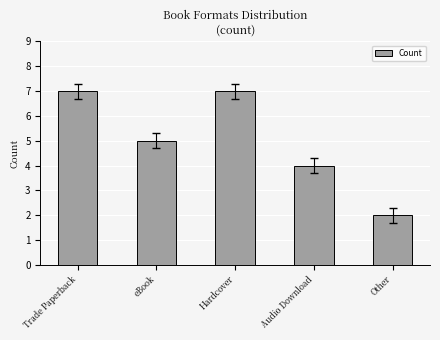

What position from the right is Trade Paperback?

5